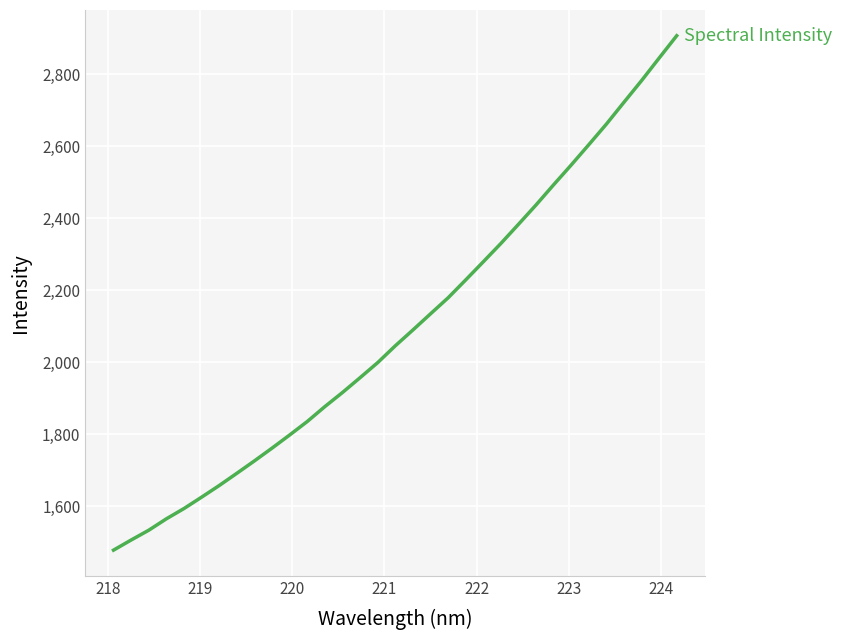

What is the sum of all values?

69188.4